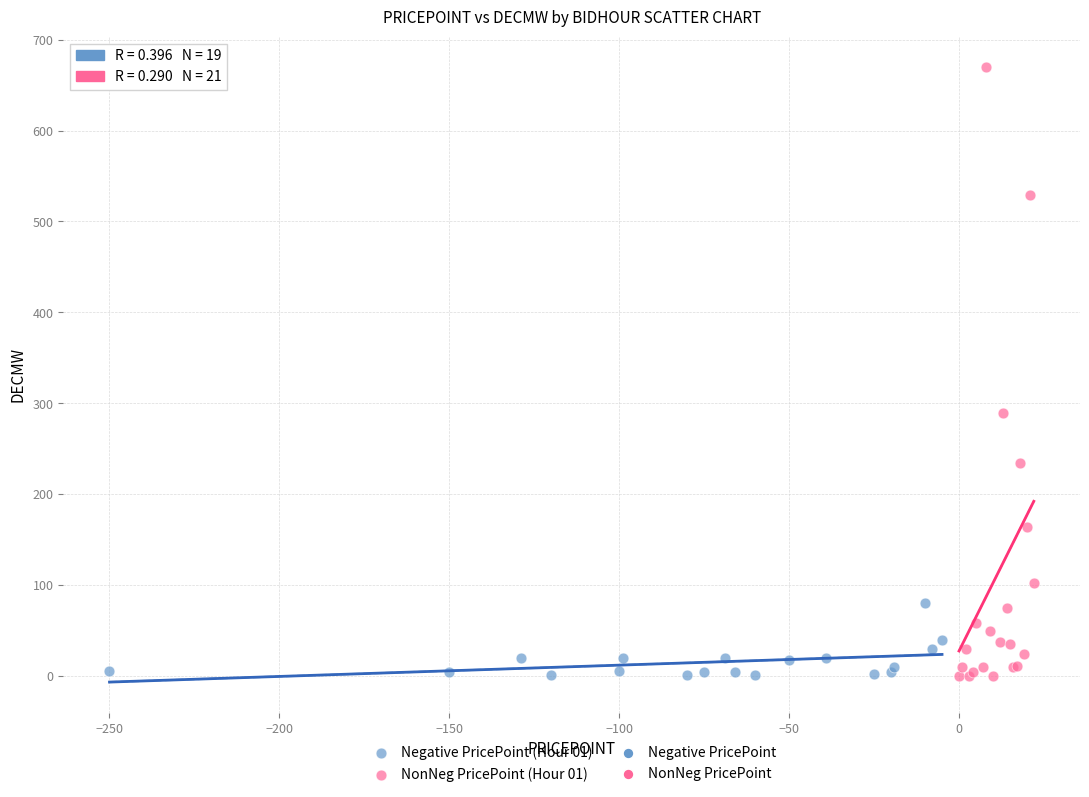

Which series contains the highest Y value?

NonNeg PricePoint (Hour 01)